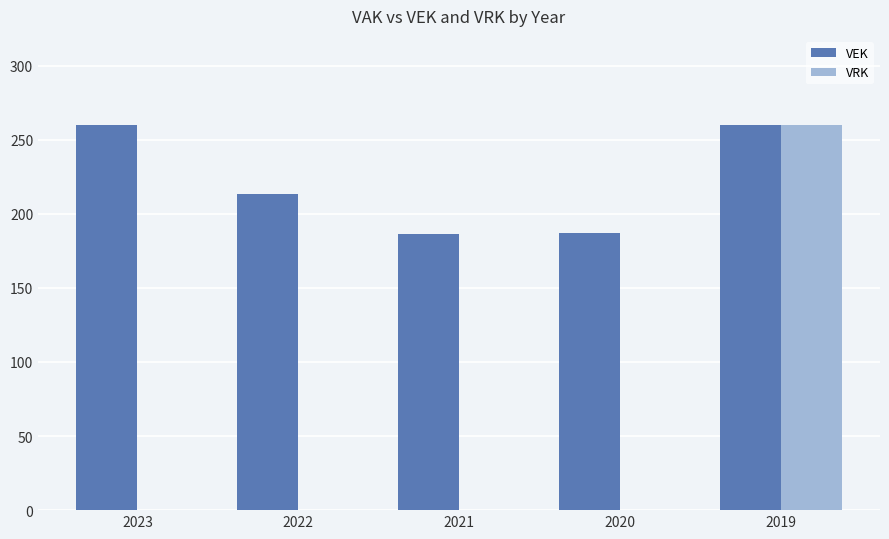

Between 2023 and 2022, which series saw the biggest shift?

VEK